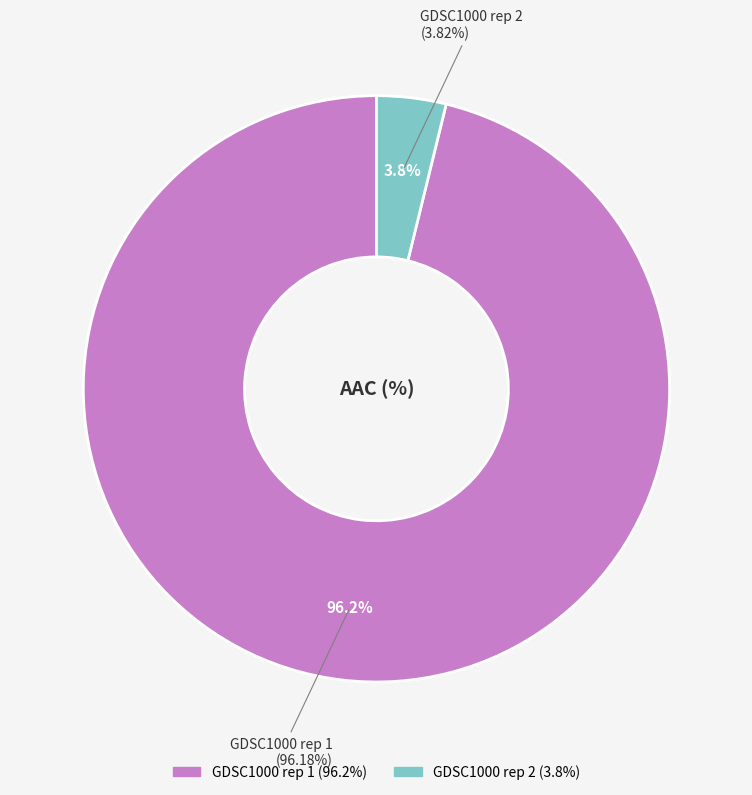

Is it true that GDSC1000 rep 1 is 96% of the pie?

True